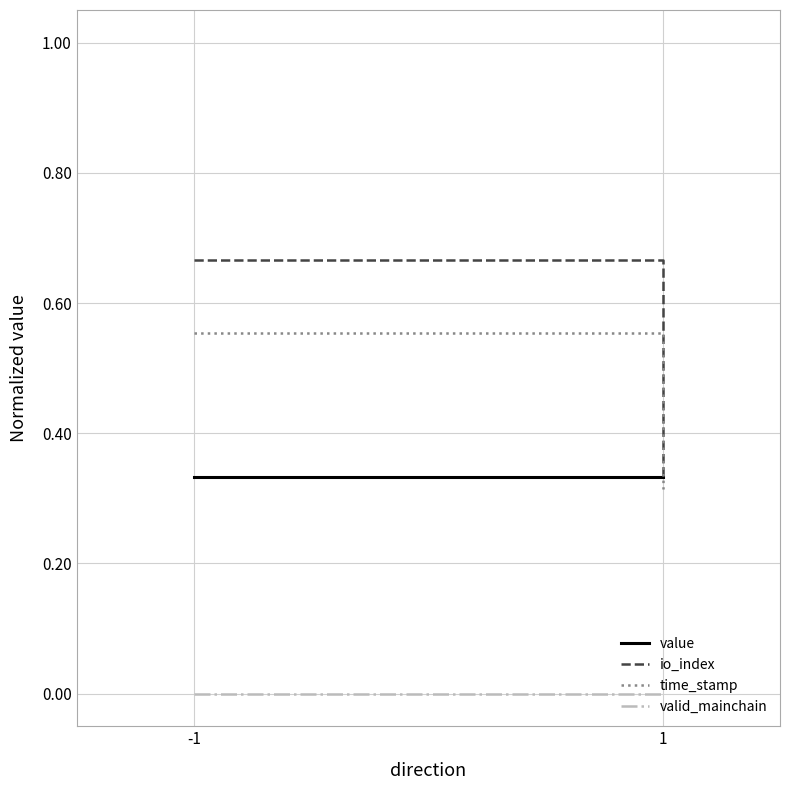

Which label corresponds to the smallest value in the chart?

-1